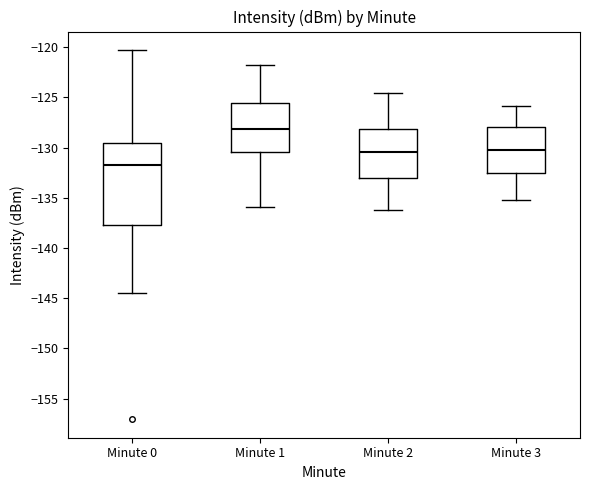

Which box's median line is the highest?

Minute 1